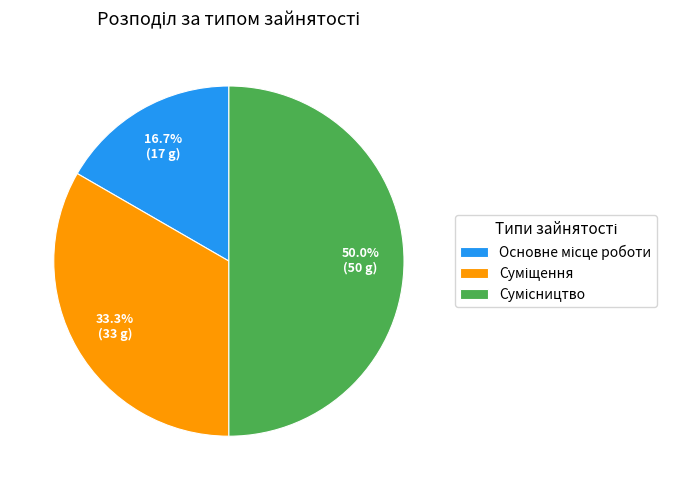

Rank the categories by value from lowest to highest.

Основне місце роботи, Суміщення, Сумісництво